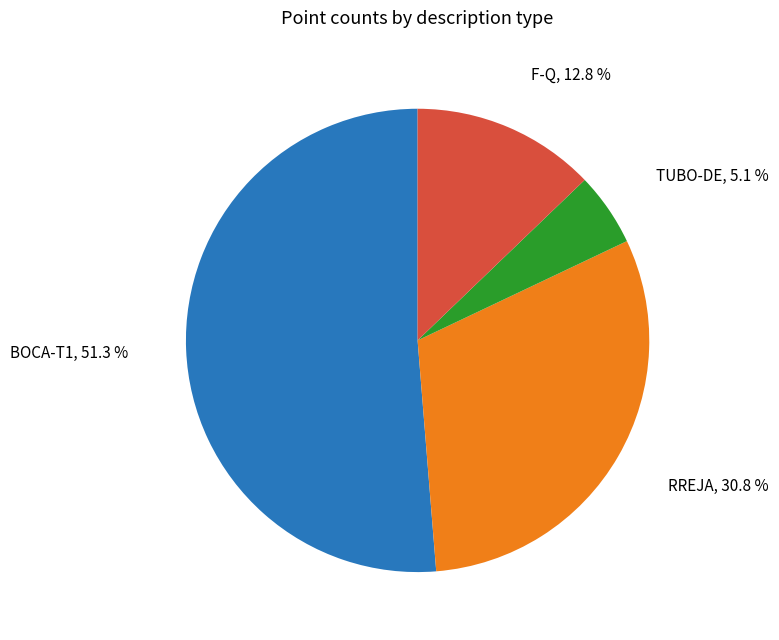

Which has a higher value, TUBO-DE or RREJA?

RREJA